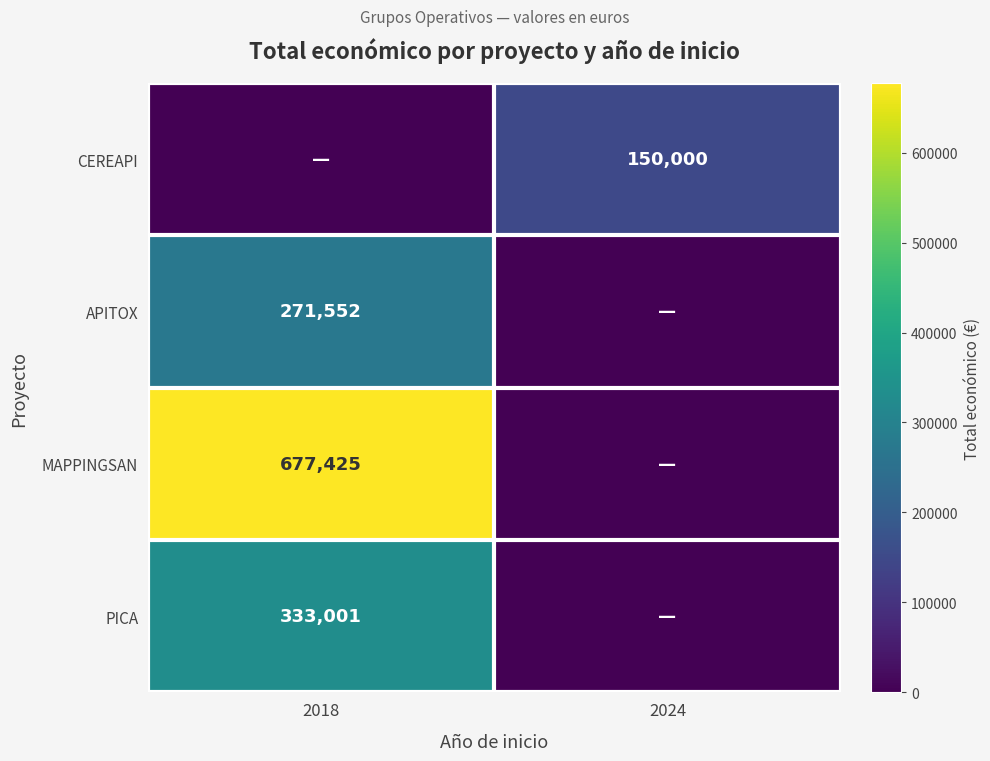

Is the value of APITOX at 2018 greater than the value of MAPPINGSAN at 2018?

No